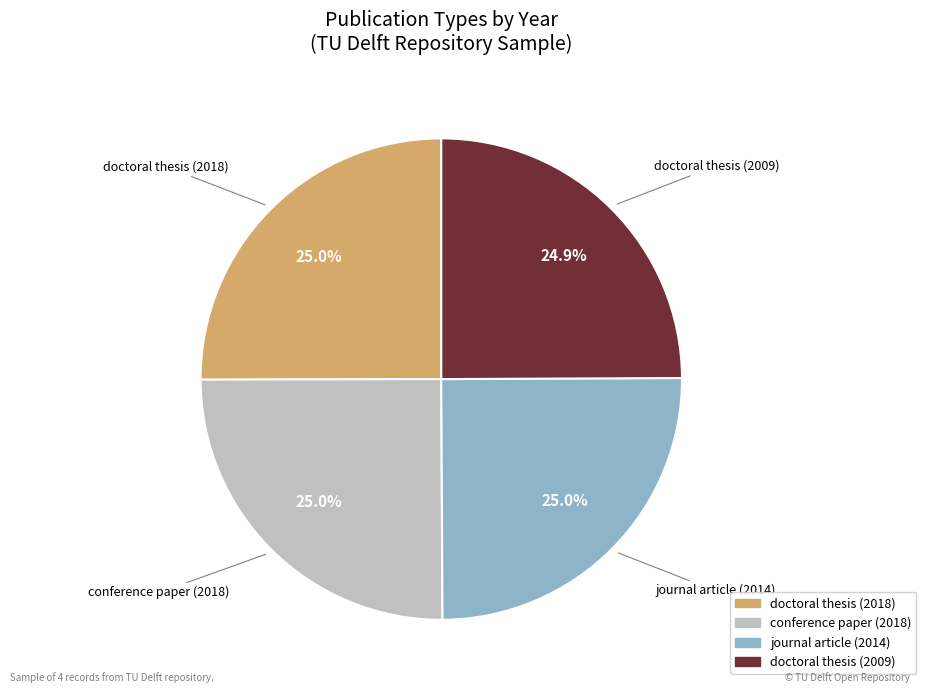

Approximately how many times larger is the value at doctoral thesis (2009) compared to journal article (2014)?

1.0